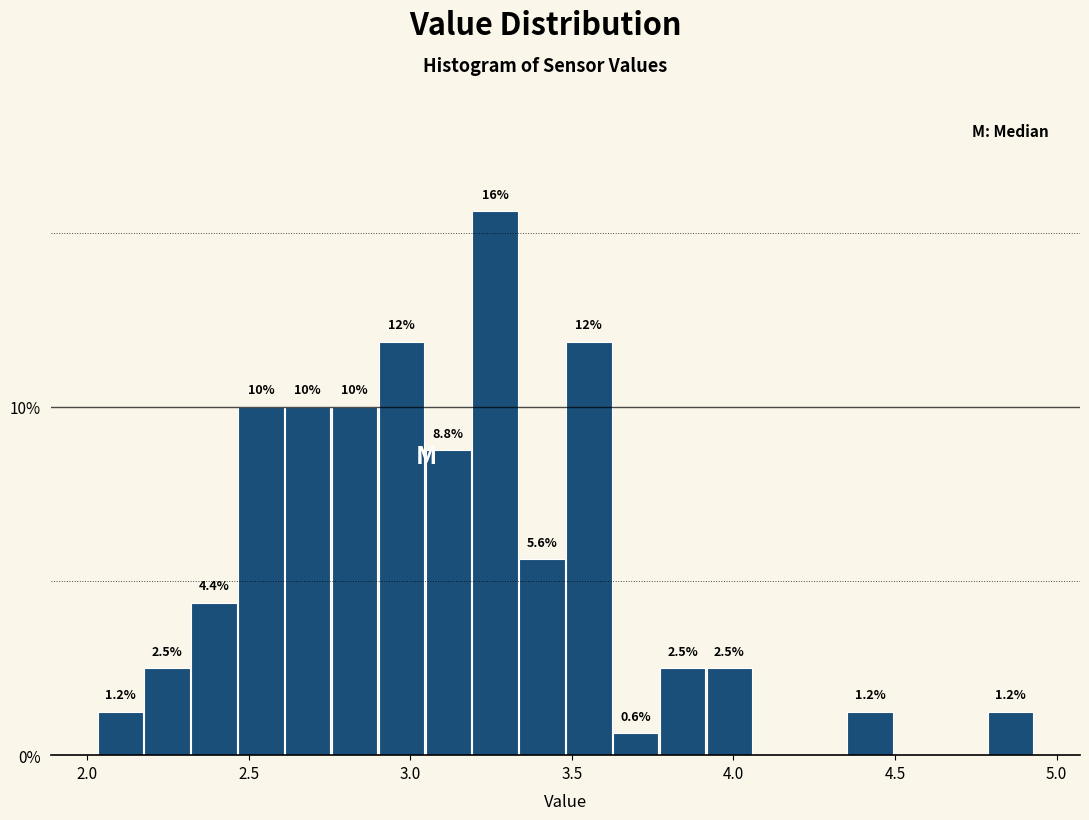

Around what value on the x-axis is the tallest bar? Give the approximate position of its centre, as read against the axis.

3.25